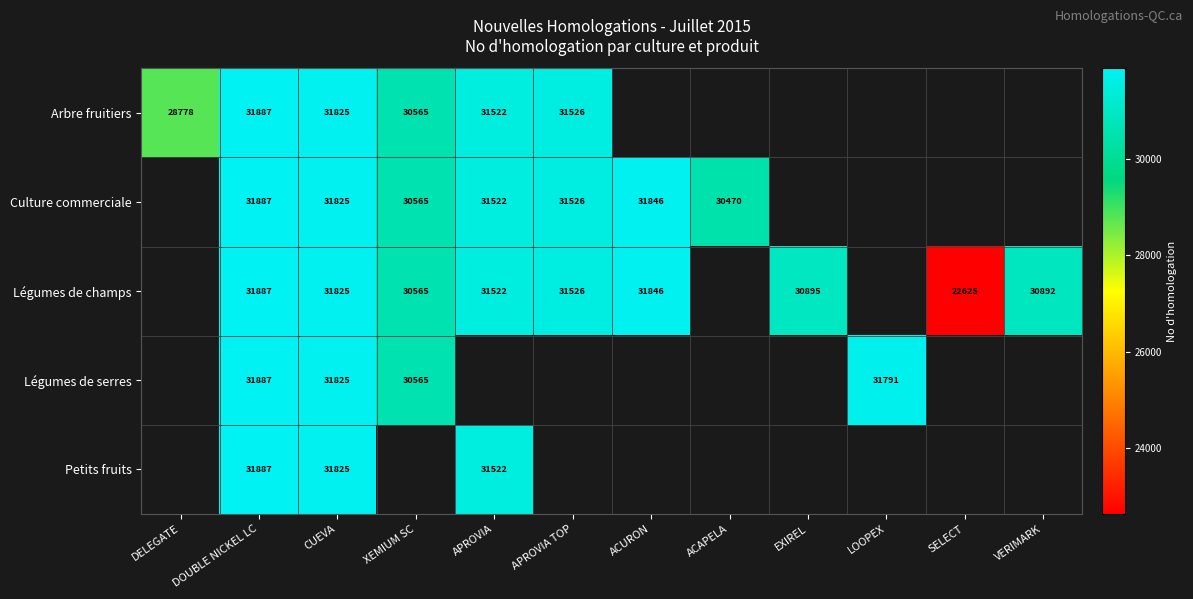

Is it true that Culture commerciale equals 10811 at XEMIUM SC?

False